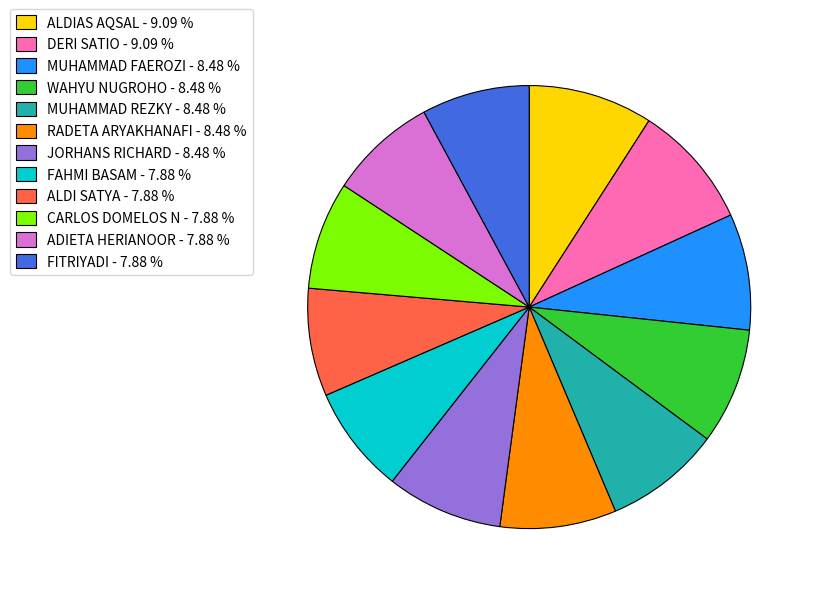

Count the number of slices in the pie.

12